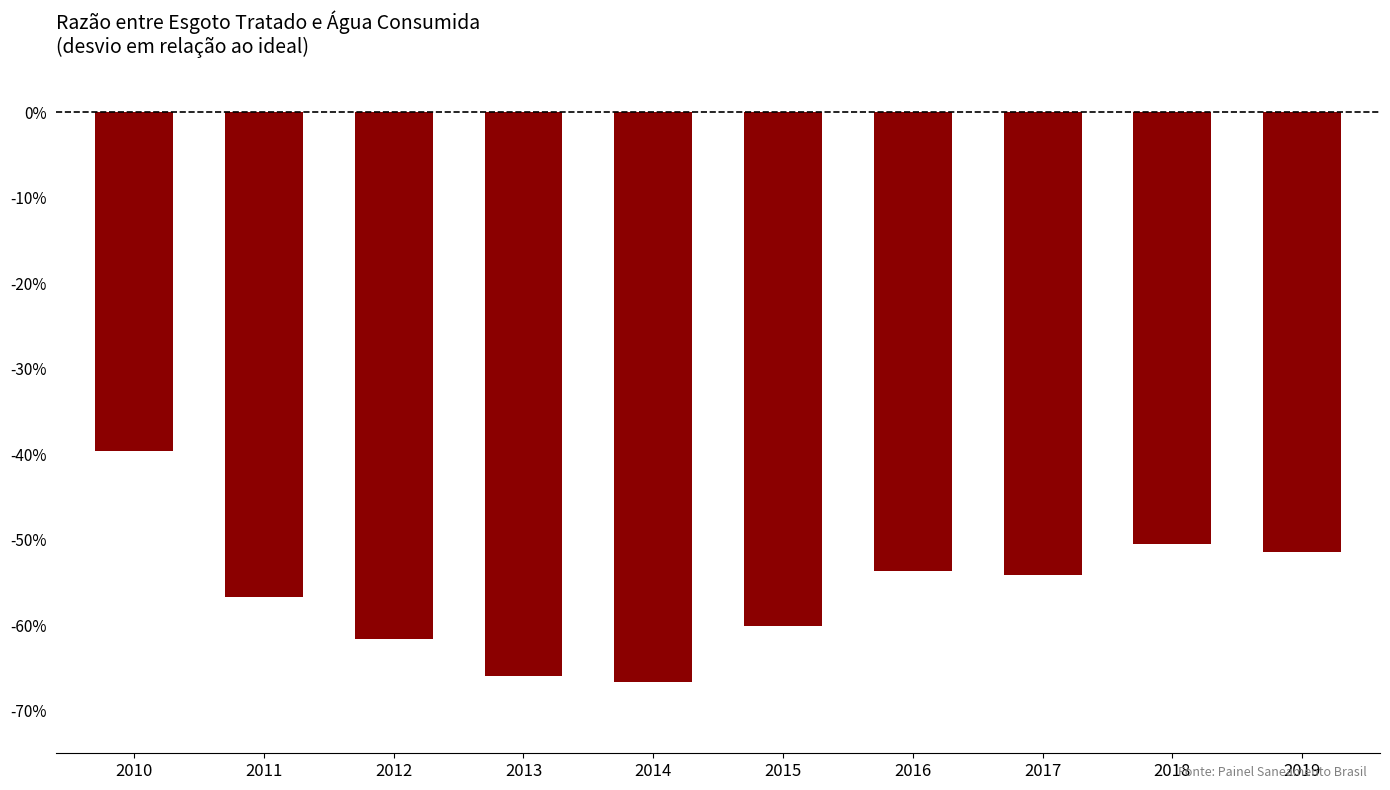

The value at 2018 is -0.1. True or false?

False